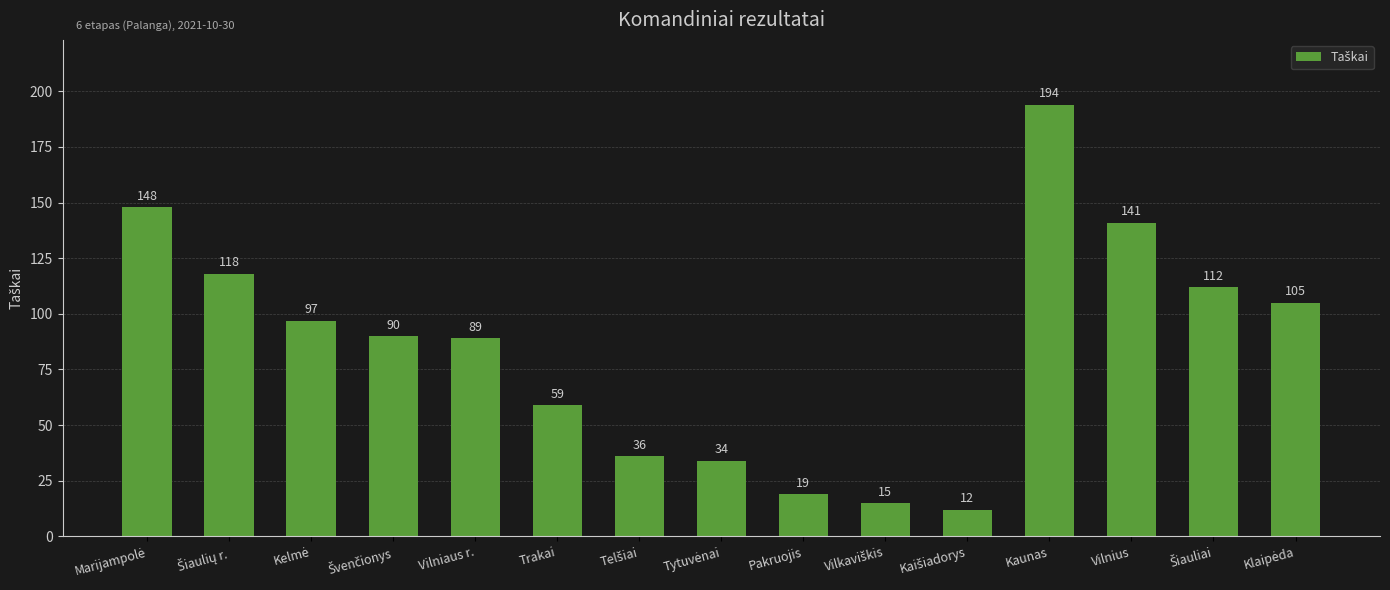

What is the sum of all values?

1269